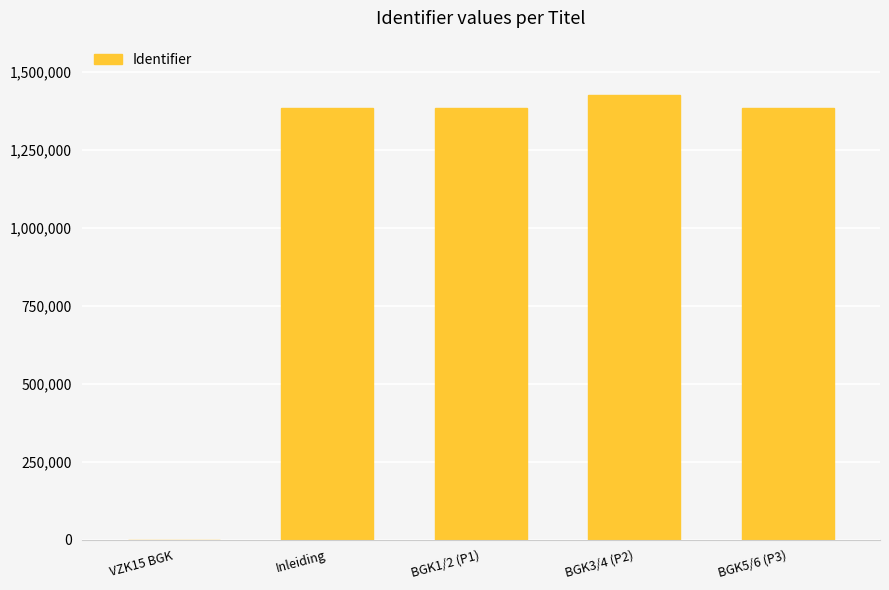

The chart shows a value of 1384767 at Inleiding. True or false?

True